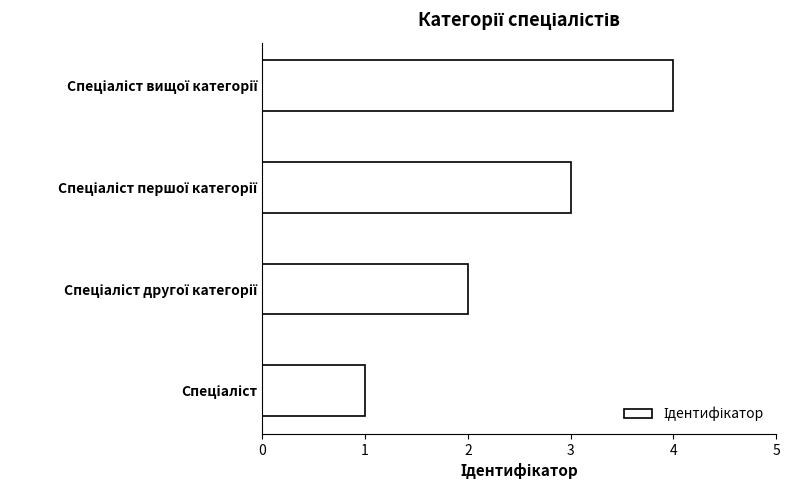

What is the difference between the maximum and minimum values?

3